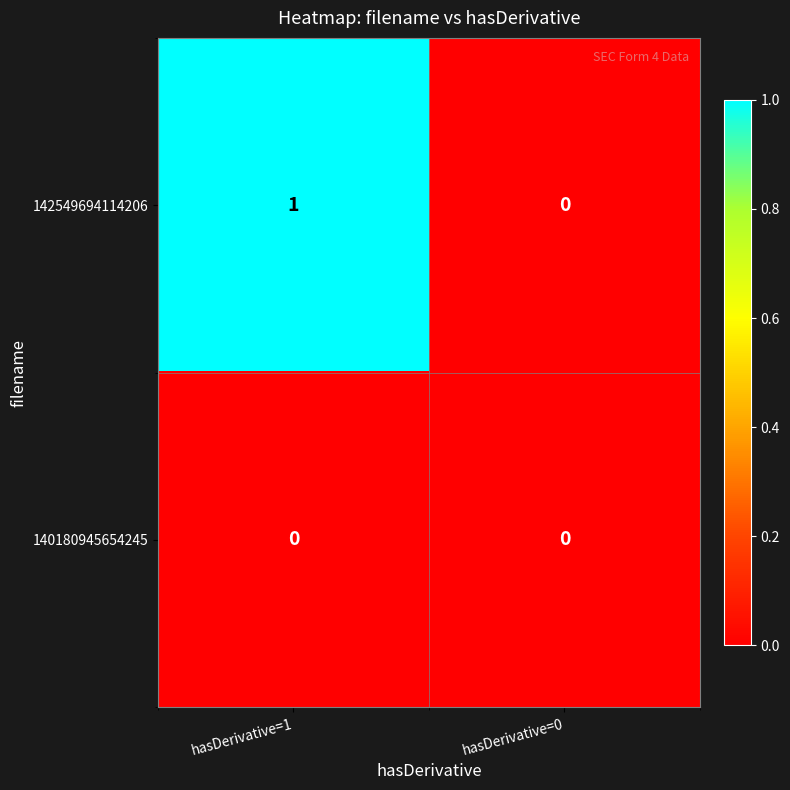

List the series in order of their overall mean, highest first.

142549694114206, 140180945654245